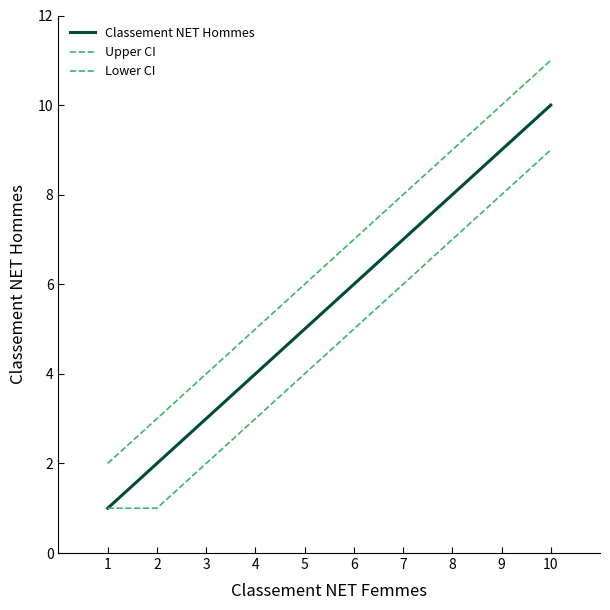

Is this an area chart (filled region under the line)?

No